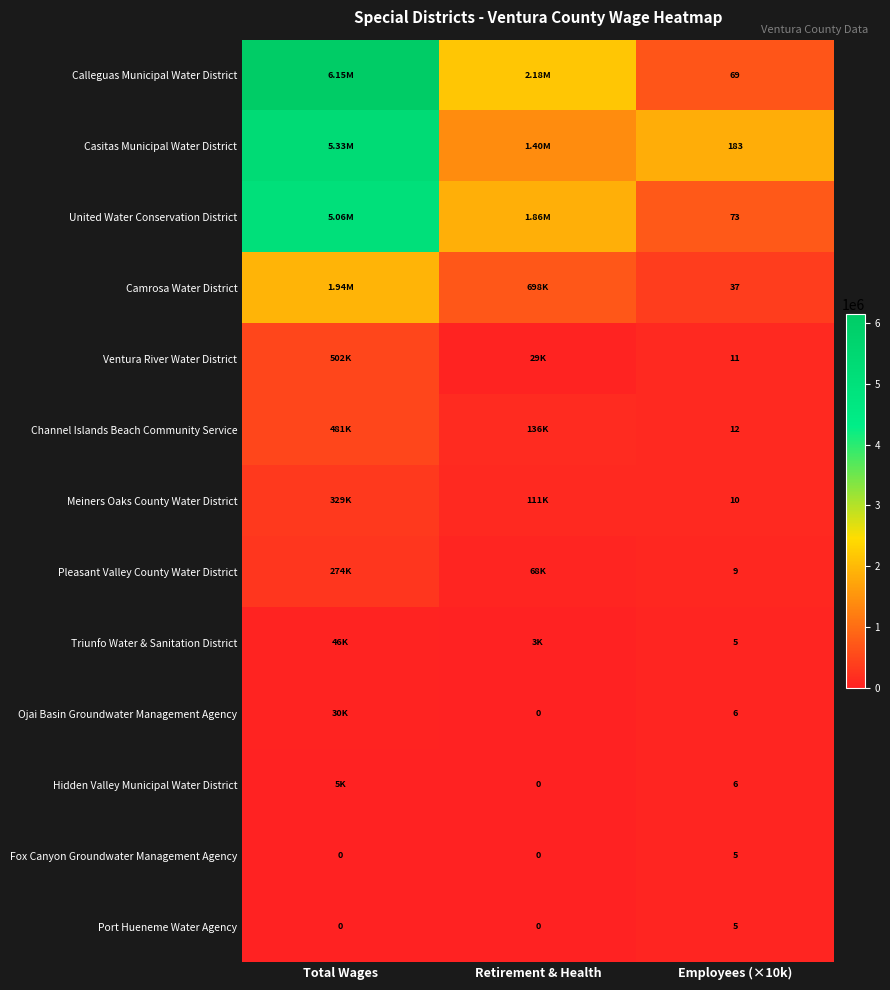

What is the difference between the highest and lowest values at Employees (×10k)?

178